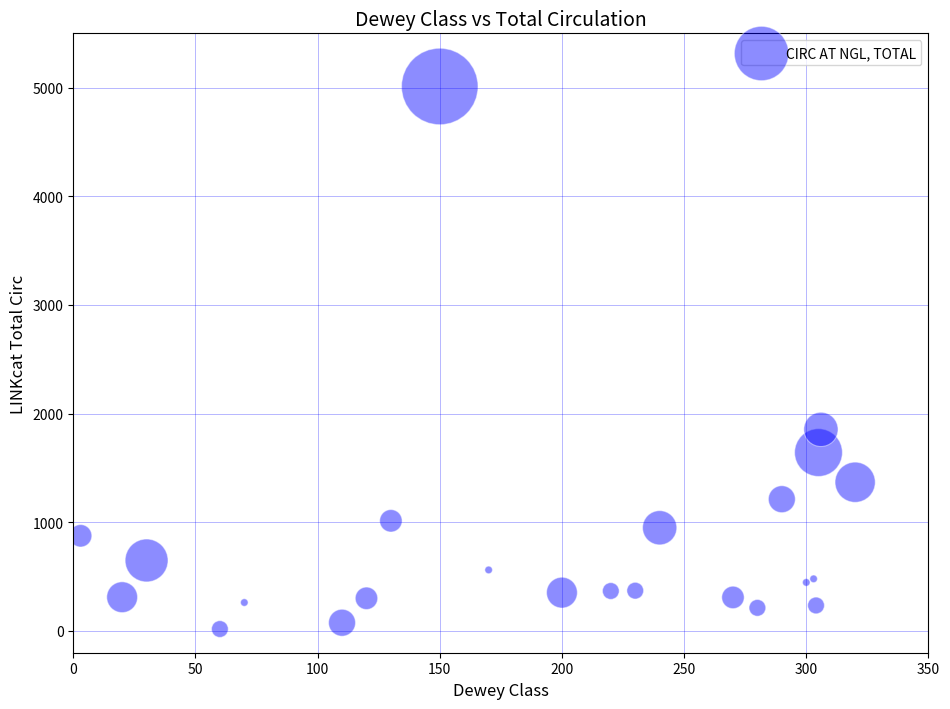

What Y value in the scatter plot is closest to 2514?

1855